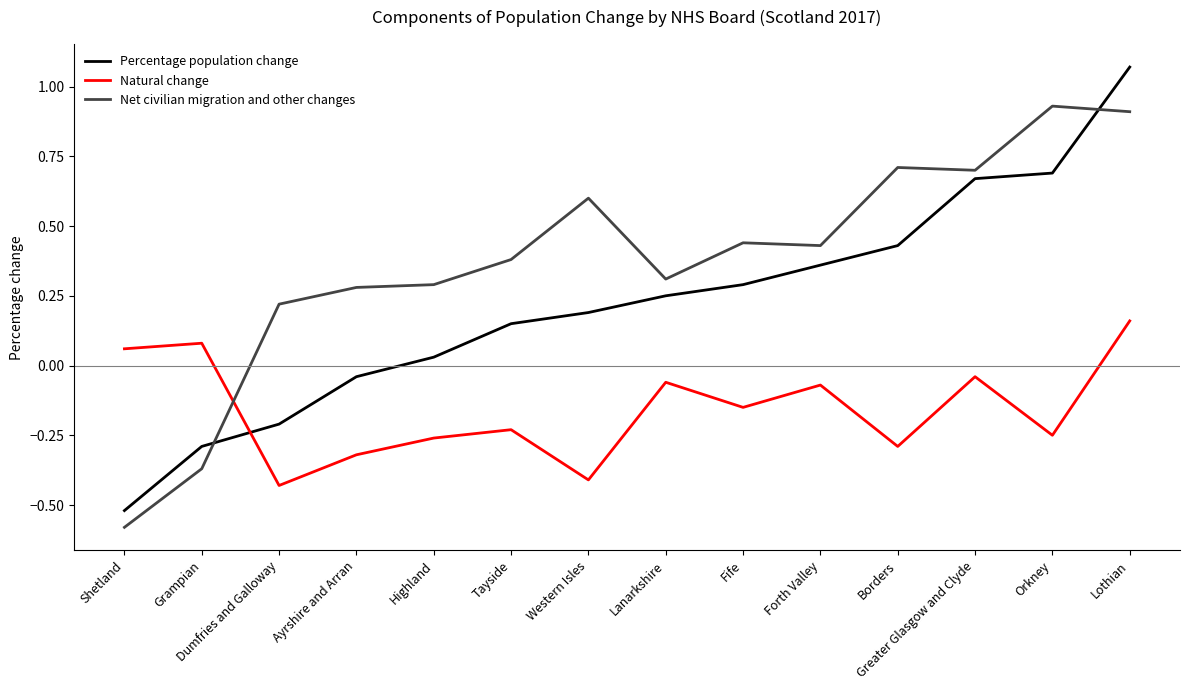

Which series has the widest spread of values?

Percentage population change